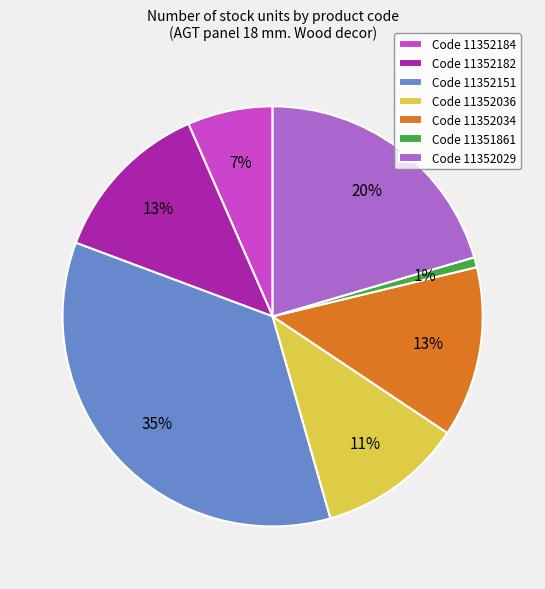

How many slices are in this pie chart?

7